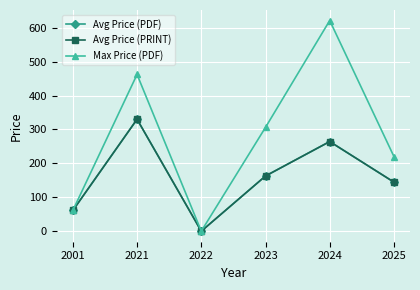

What is the total value across all series at 2021?

1122.0